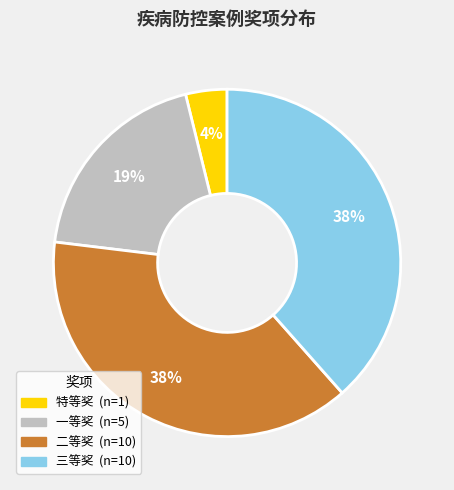

Combined, do 二等奖 and 三等奖 account for over 50%?

Yes